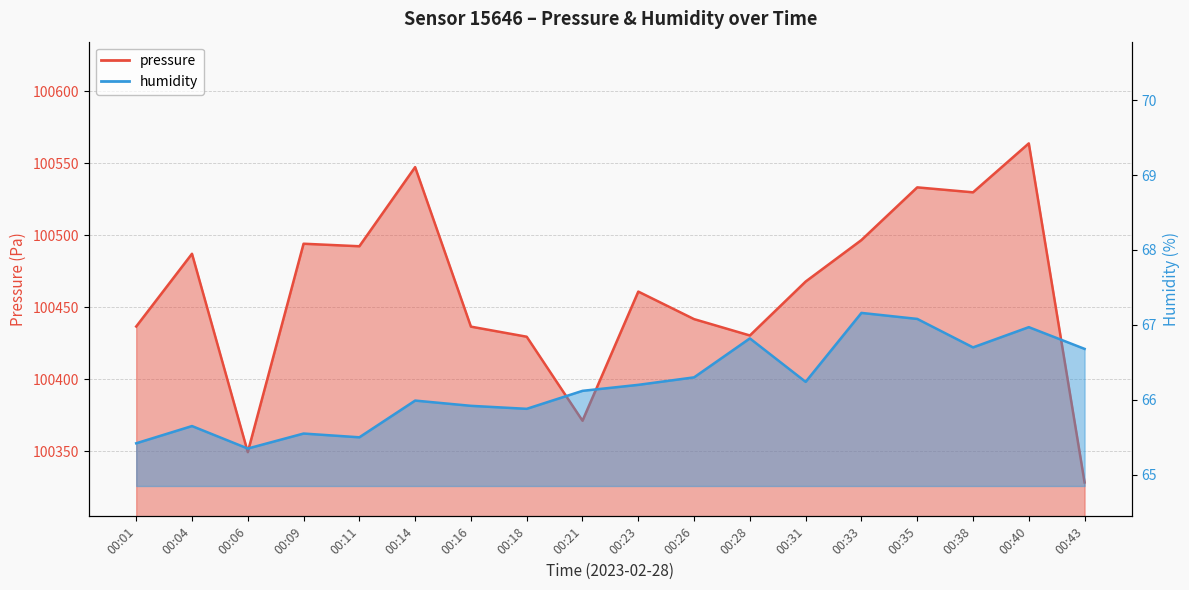

How many values in the pressure series are below 100467?

9